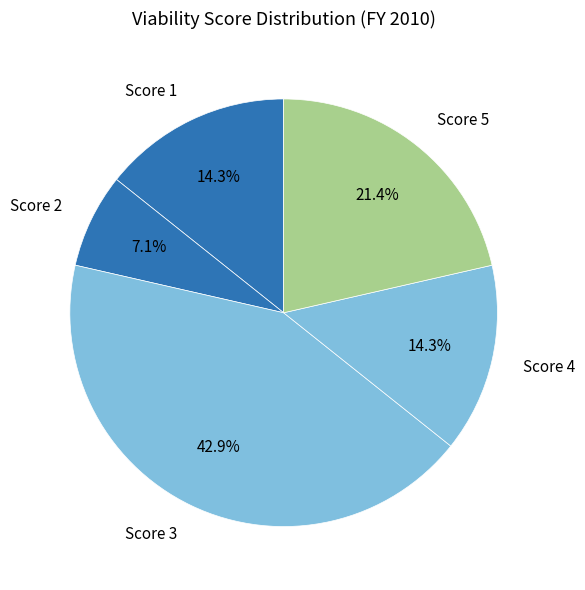

How much of the chart is everything except Score 5?

78.6%